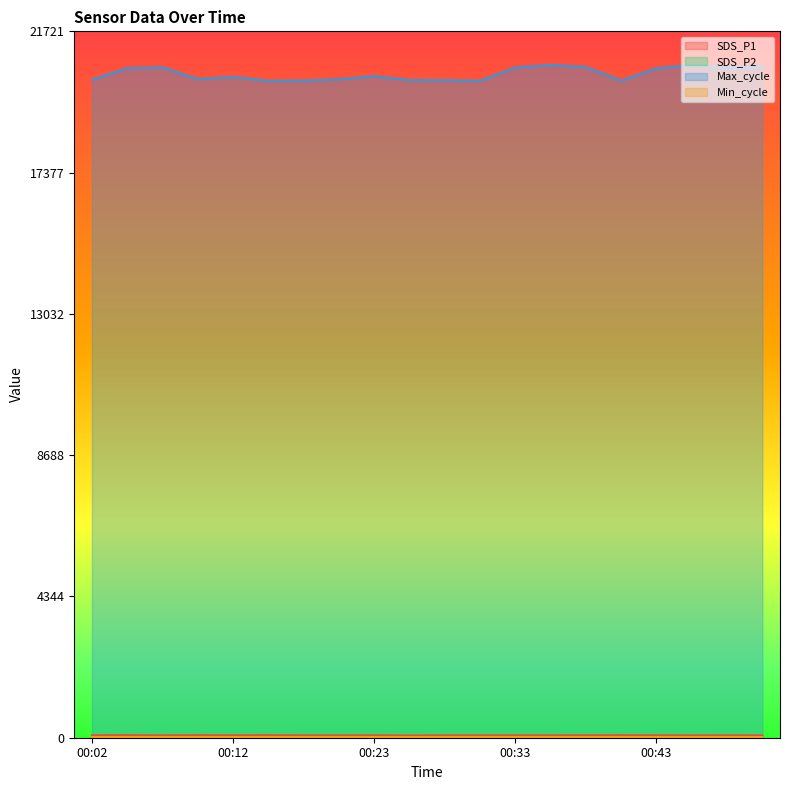

Which series has the largest total across all categories?

Max_cycle